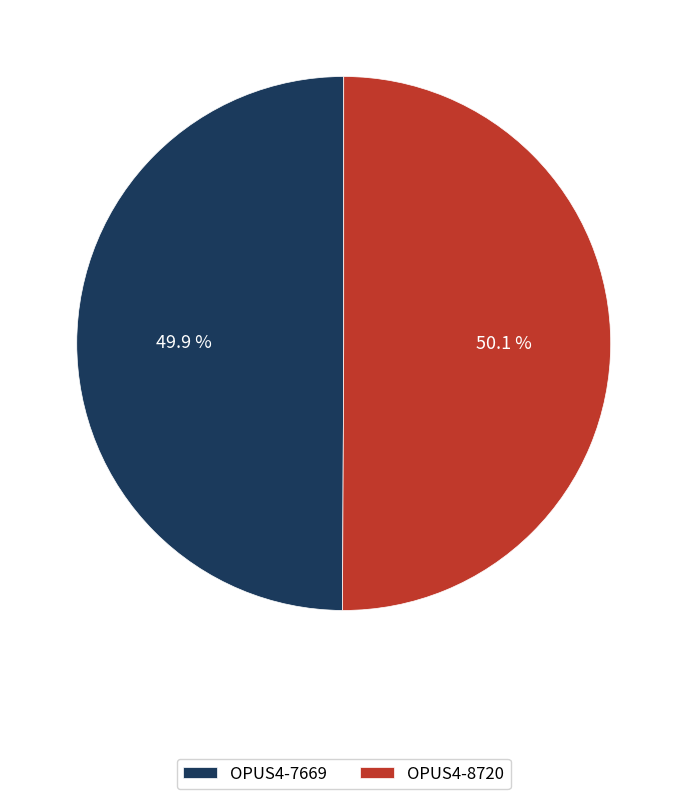

How many segments does this pie chart have?

2